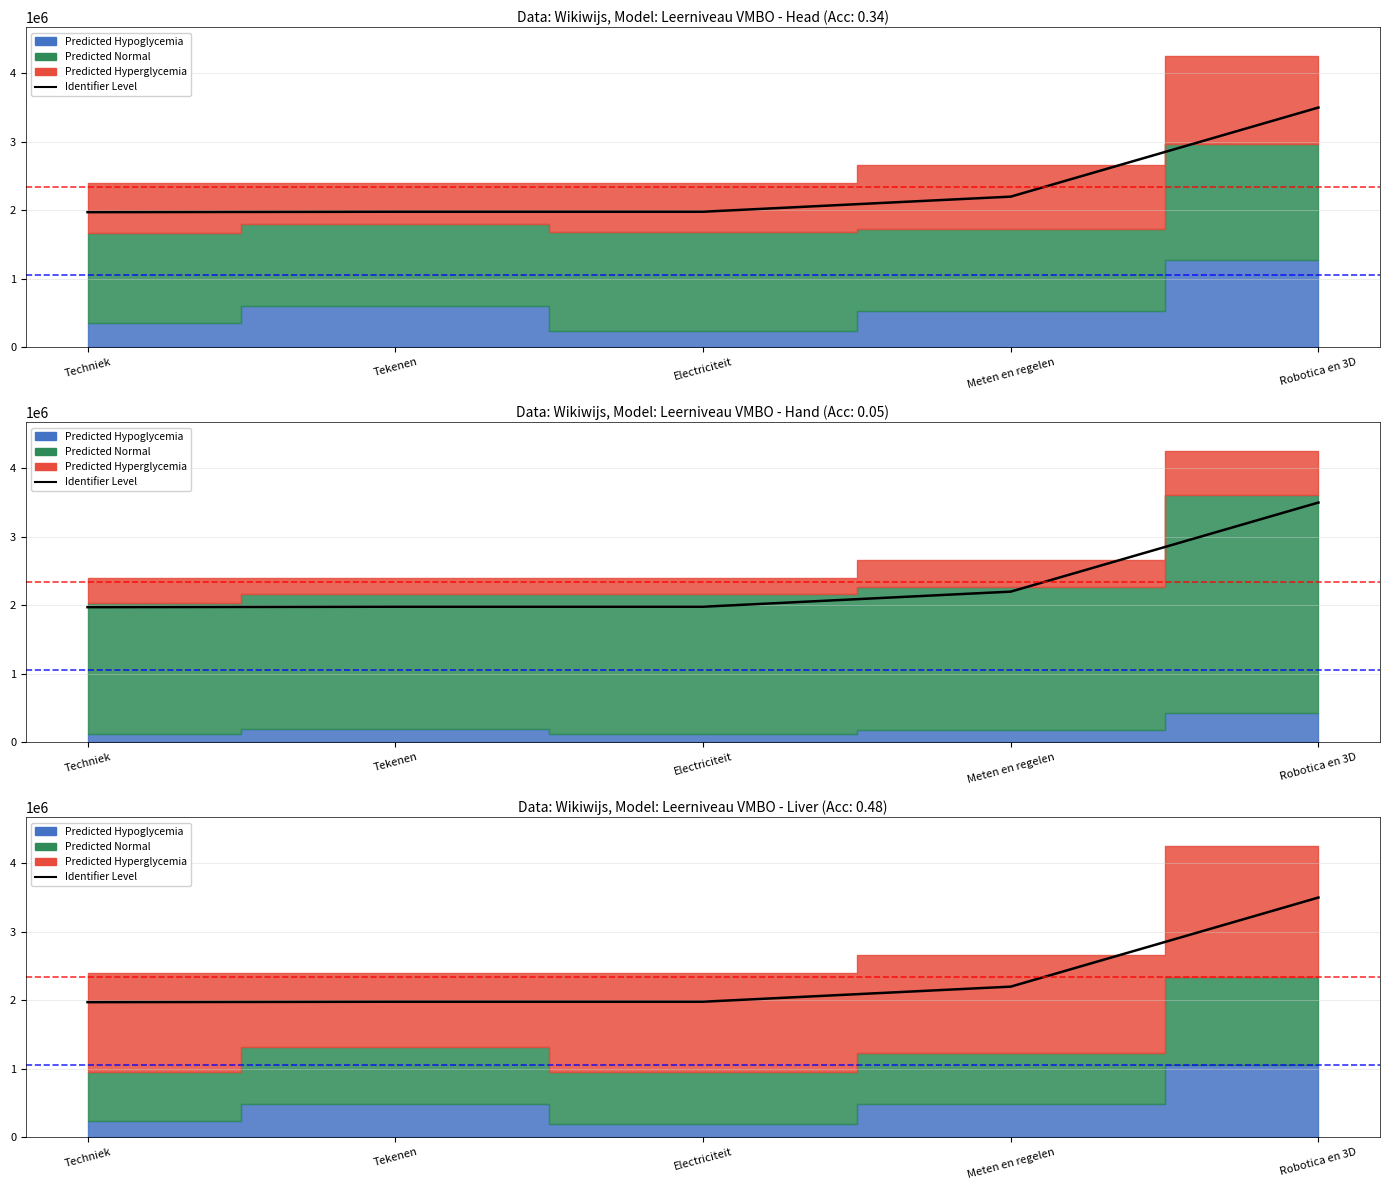

What is the sum of the values at Meten en regelen and Electriciteit?

4179294.8